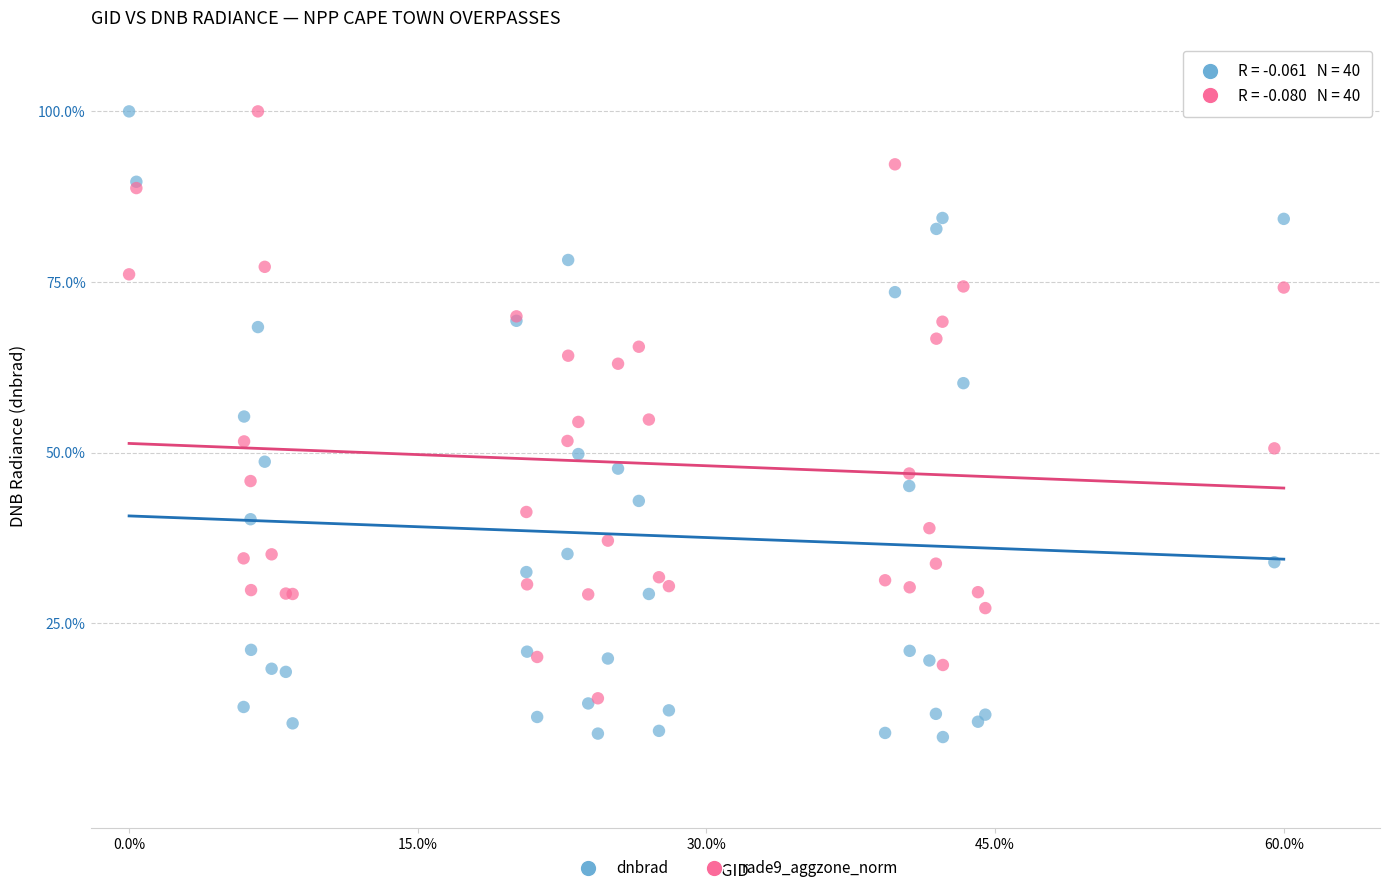

What are all the series names shown in the legend?

dnbrad, rade9_aggzone_norm